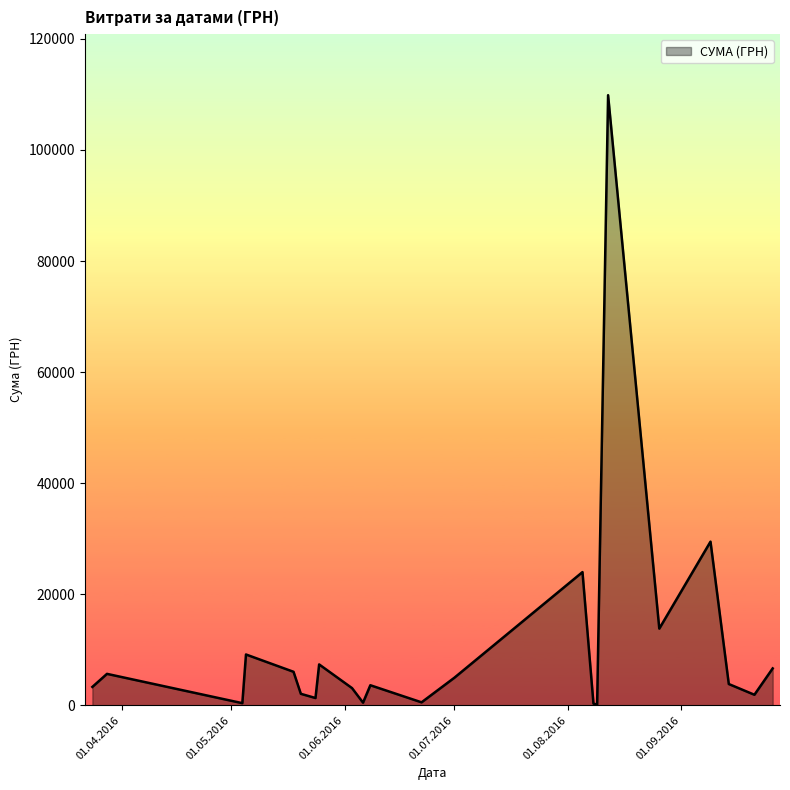

What is the greatest value displayed?

109857.0